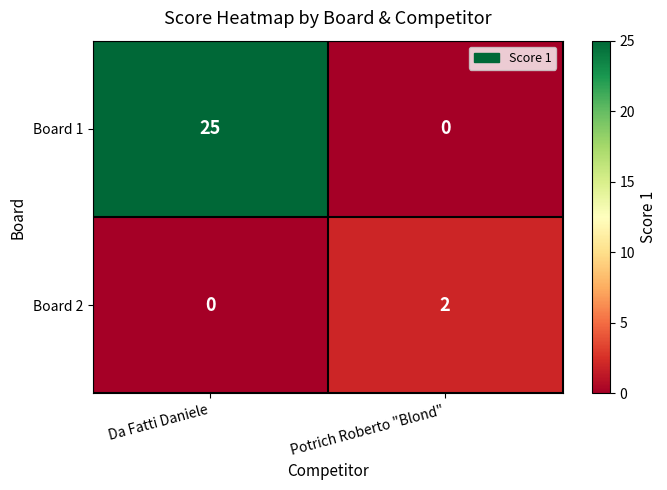

Which category has the highest value across all series?

Da Fatti Daniele